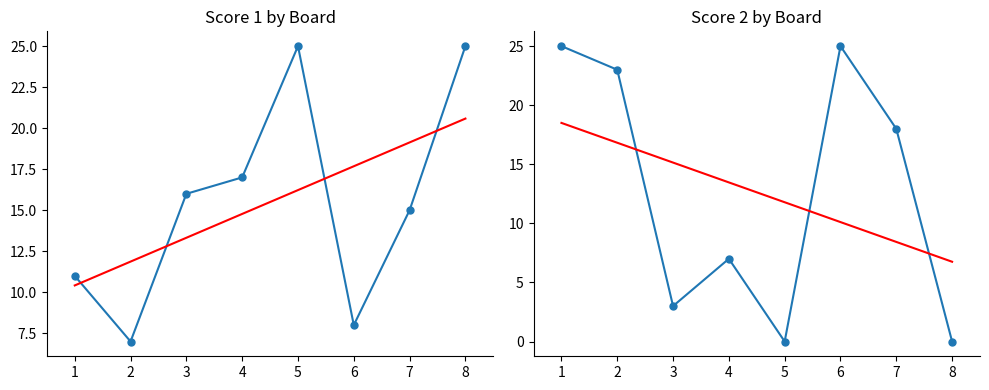

What are all the series names shown in the legend?

Score, Trend